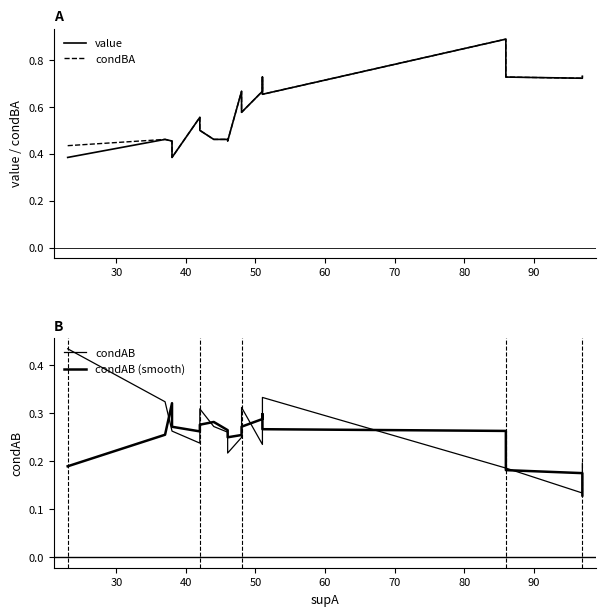

Does the chart have visible grid lines?

No